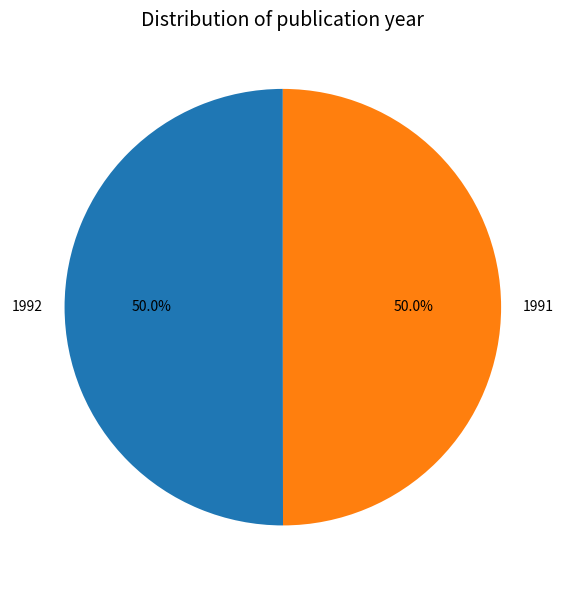

Count the number of slices in the pie.

2